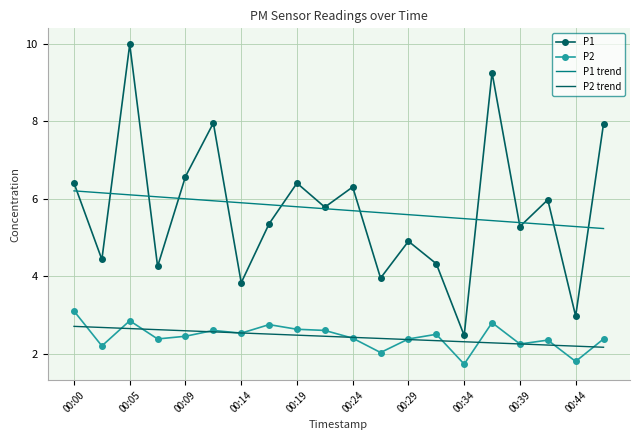

What is the highest value of the P1 series?

10.0